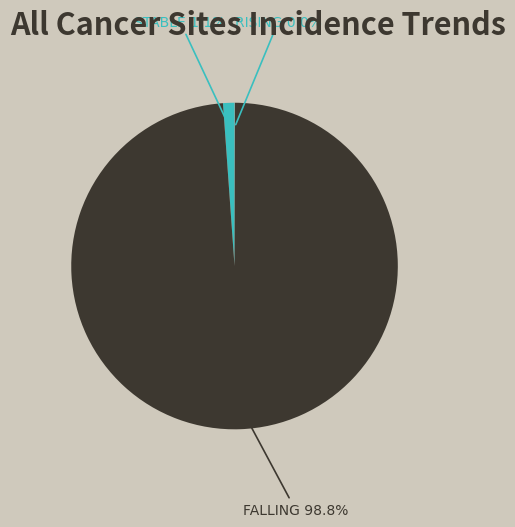

Does any single category account for the majority?

Yes